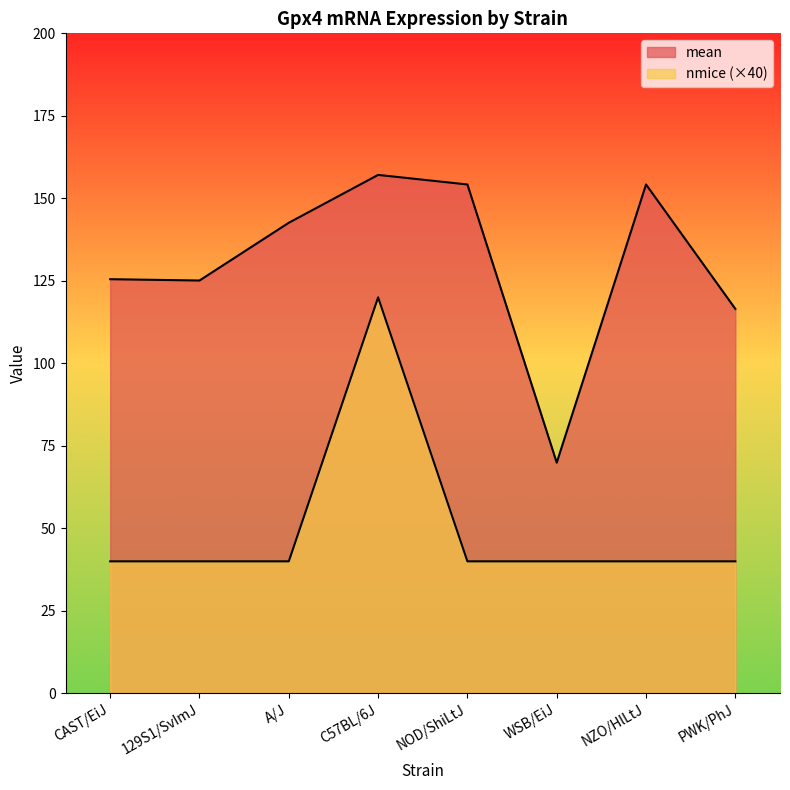

Rank the series by their maximum value, from lowest to highest.

nmice, mean